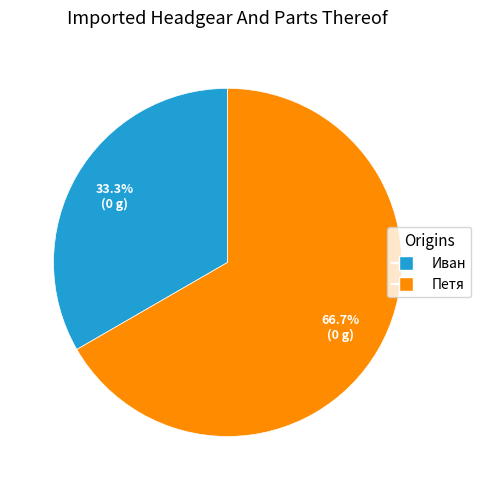

Combined, do Иван and Петя account for over 50%?

Yes